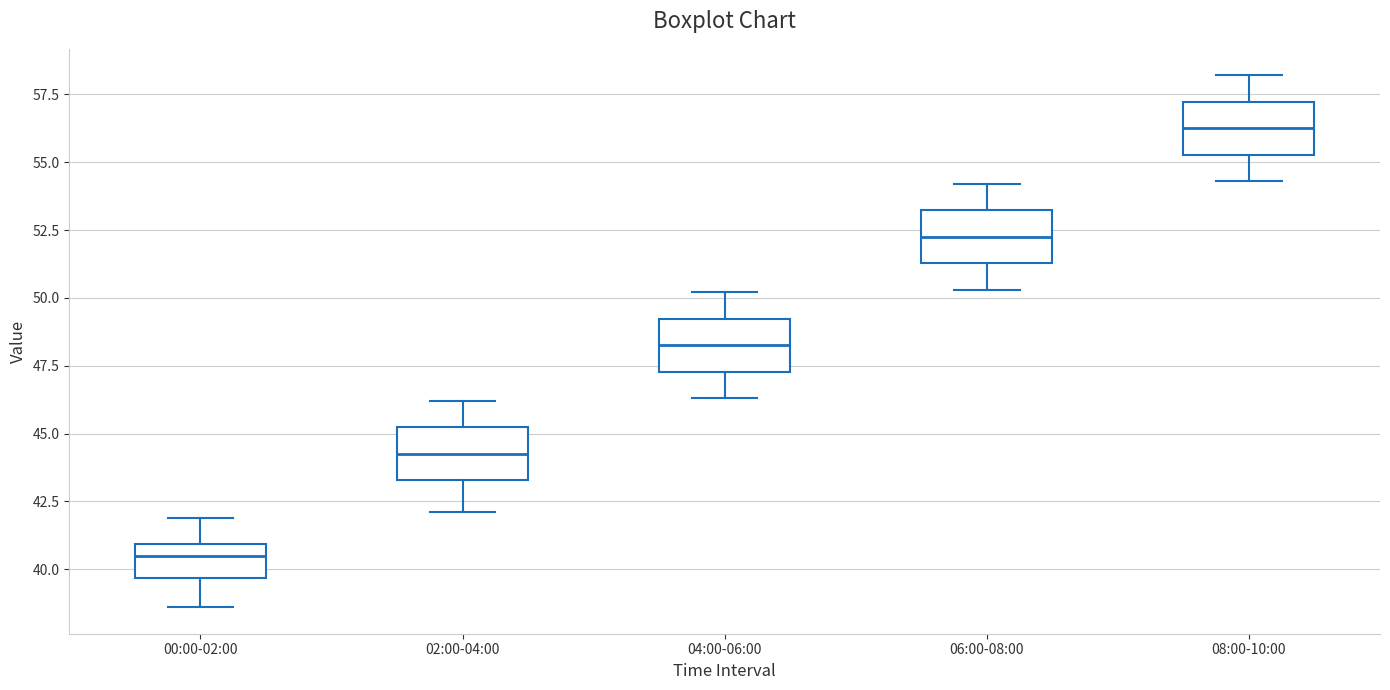

Reading left to right, read every box against the y-axis: the position of its median line, the range the box covers, and the ends of its whiskers. The values are not printed on the chart, so give them approximately, as read against the axis.

00:00-02:00: median 40.5, box 39.5 to 41.0, whiskers 38.5 to 42.0
02:00-04:00: median 44.5, box 43.5 to 45.0, whiskers 42.0 to 46.0
04:00-06:00: median 48.5, box 47.5 to 49.0, whiskers 46.5 to 50.0
06:00-08:00: median 52.5, box 51.5 to 53.0, whiskers 50.5 to 54.0
08:00-10:00: median 56.5, box 55.5 to 57.0, whiskers 54.5 to 58.0